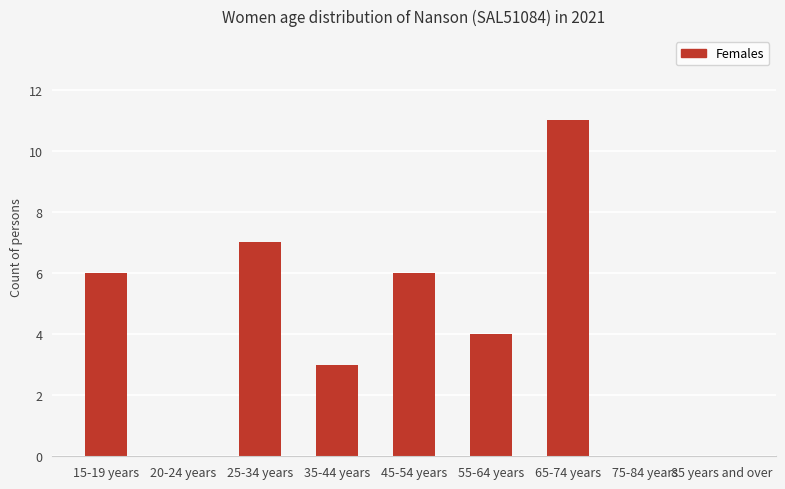

The chart shows a value of 7 at 25-34 years. True or false?

True